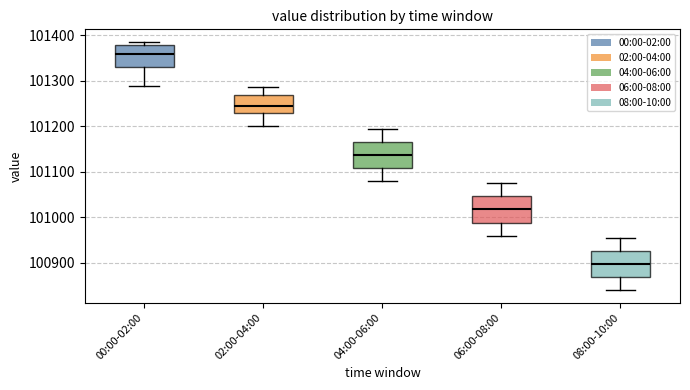

Reading left to right, read every box against the y-axis: the position of its median line, the range the box covers, and the ends of its whiskers. The values are not printed on the chart, so give them approximately, as read against the axis.

00:00-02:00: median 101360, box 101330 to 101380, whiskers 101290 to 101390
02:00-04:00: median 101250, box 101230 to 101270, whiskers 101200 to 101290
04:00-06:00: median 101140, box 101110 to 101170, whiskers 101080 to 101200
06:00-08:00: median 101020, box 100990 to 101050, whiskers 100960 to 101080
08:00-10:00: median 100900, box 100870 to 100930, whiskers 100840 to 100960